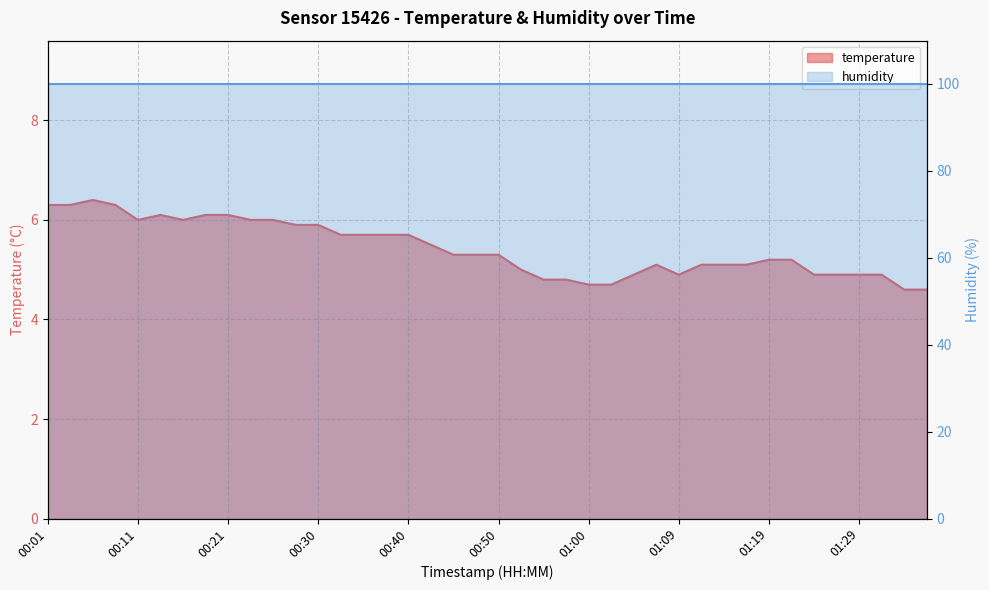

At which label does the data first exceed 5?

00:01